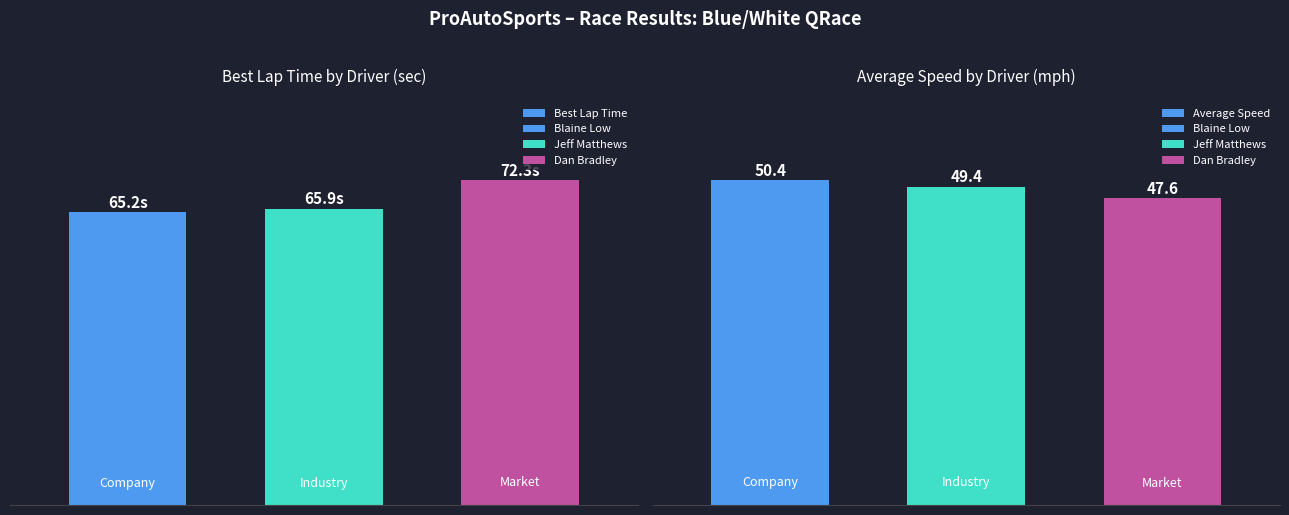

Reading left to right, transcribe all the data shown in this chart.

Best Lap Time: 65.2	65.9	72.3
Average Speed: 50.4	49.4	47.6